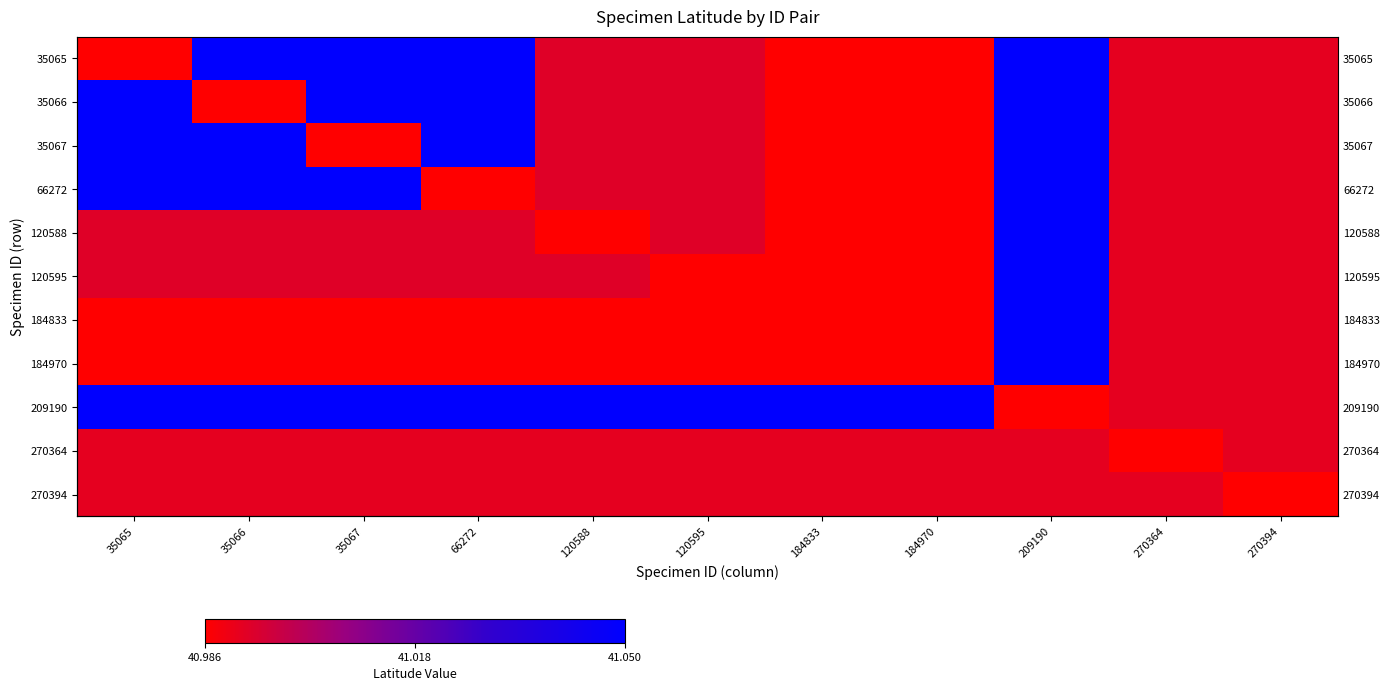

What is the maximum value for 35066?

41.1